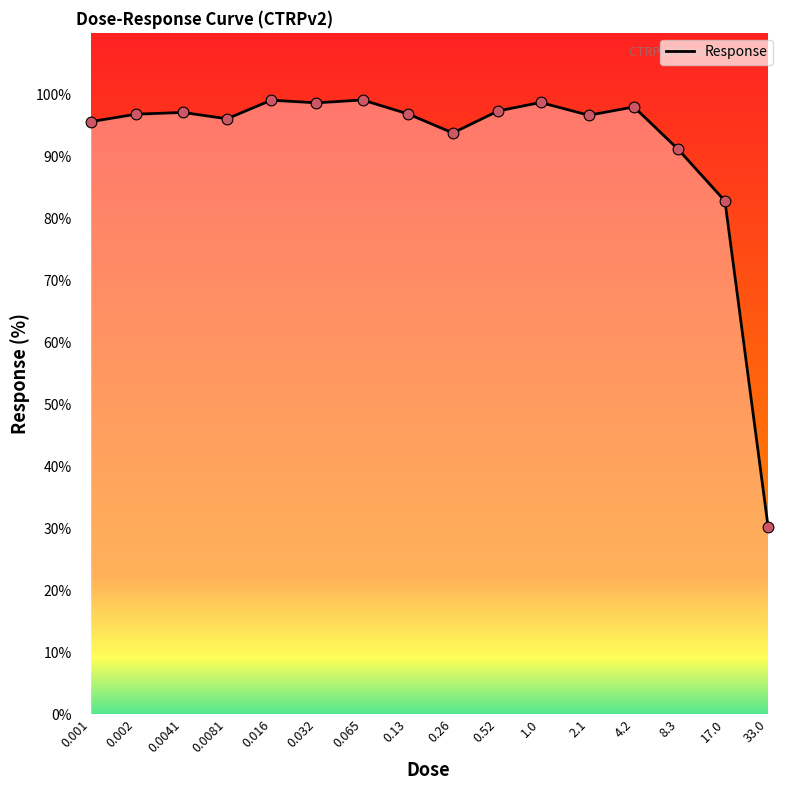

What is the difference between the maximum and minimum values?

68.9